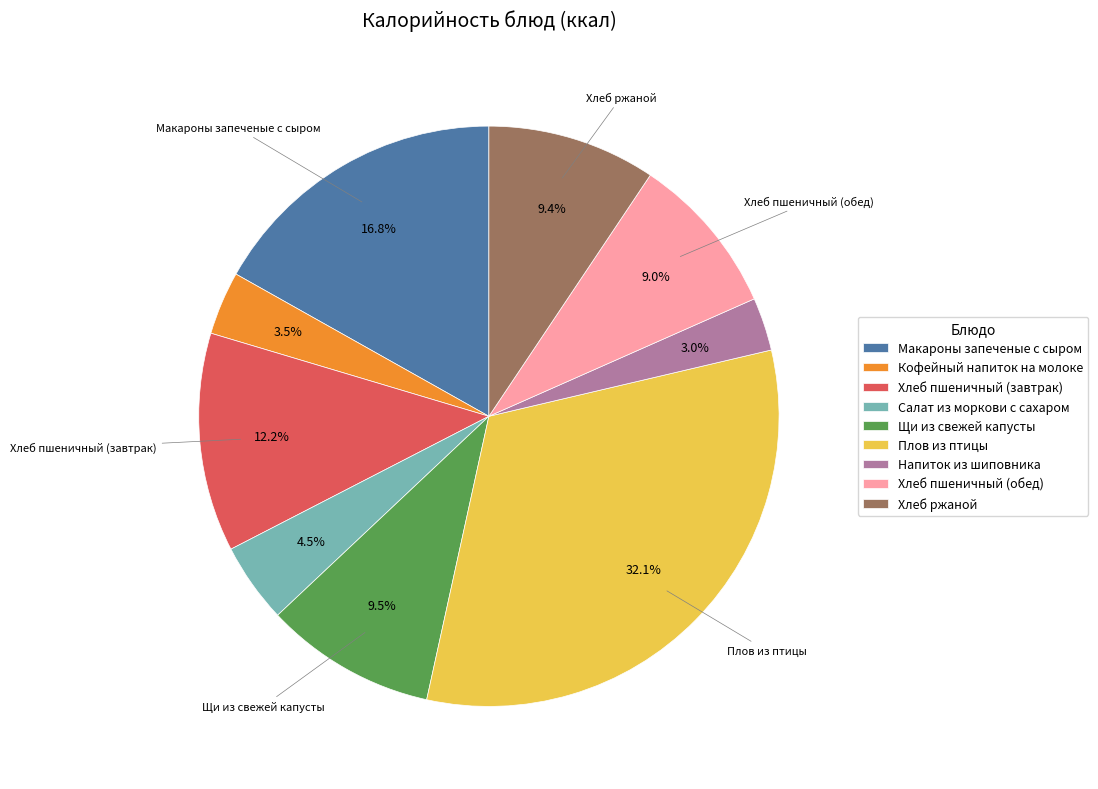

How many segments does this pie chart have?

9